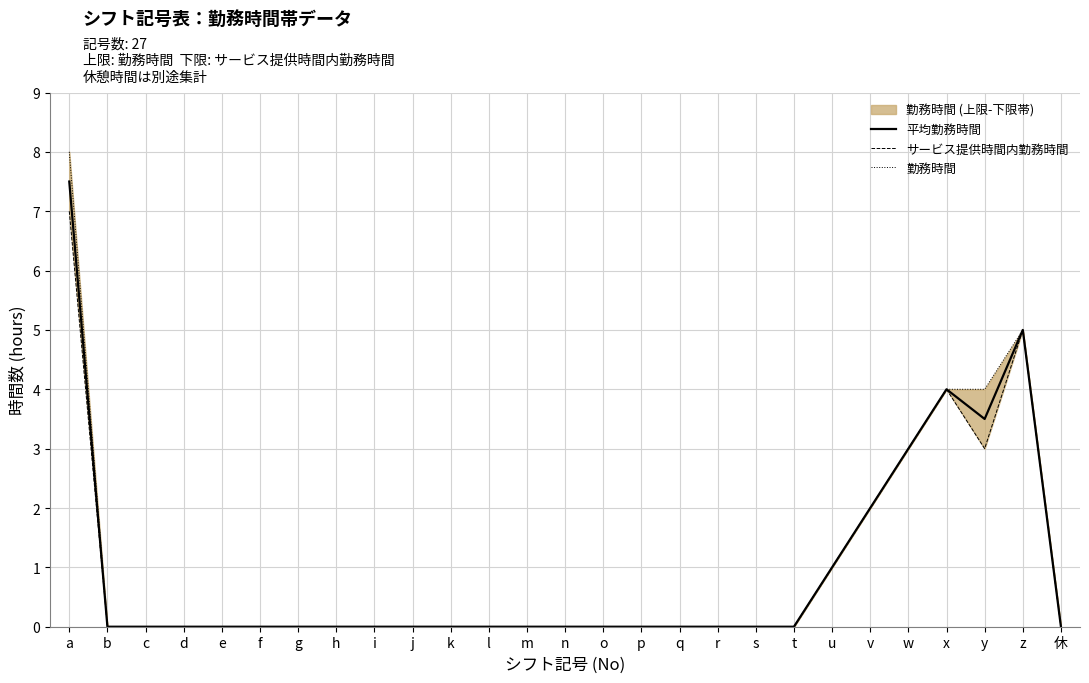

In サービス提供時間内勤務時間, how many points are higher than both neighbors (excluding endpoints)?

2